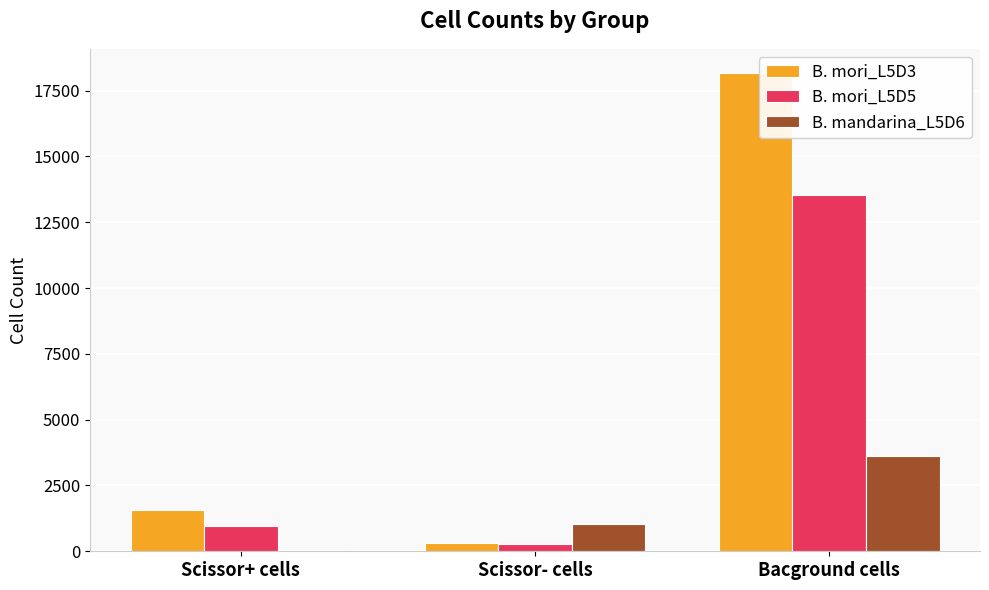

The value of B. mori_L5D3 at Scissor- cells is 303. True or false?

True